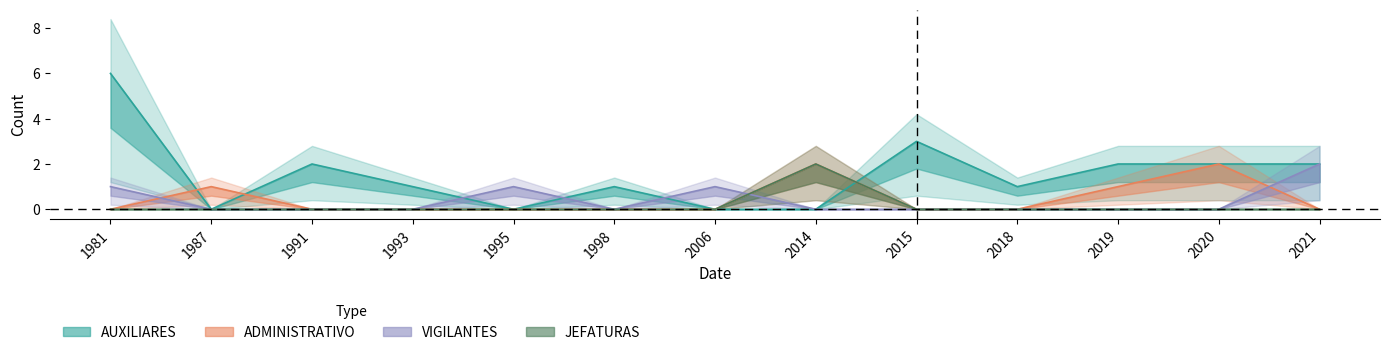

At how many categories does at least one series exceed 0?

13